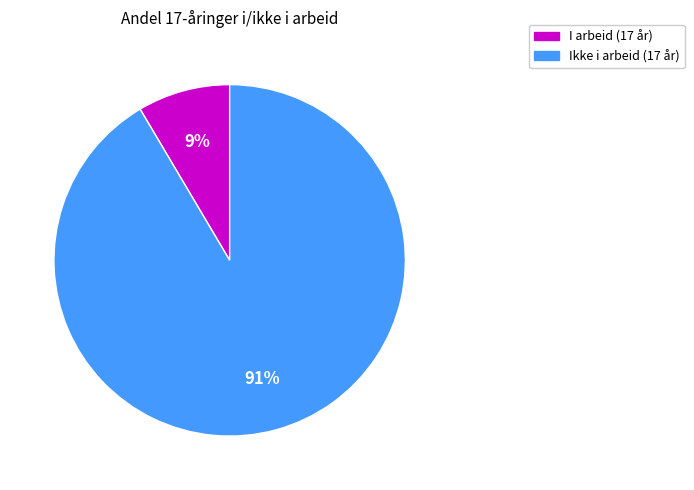

How many slices are in this pie chart?

2